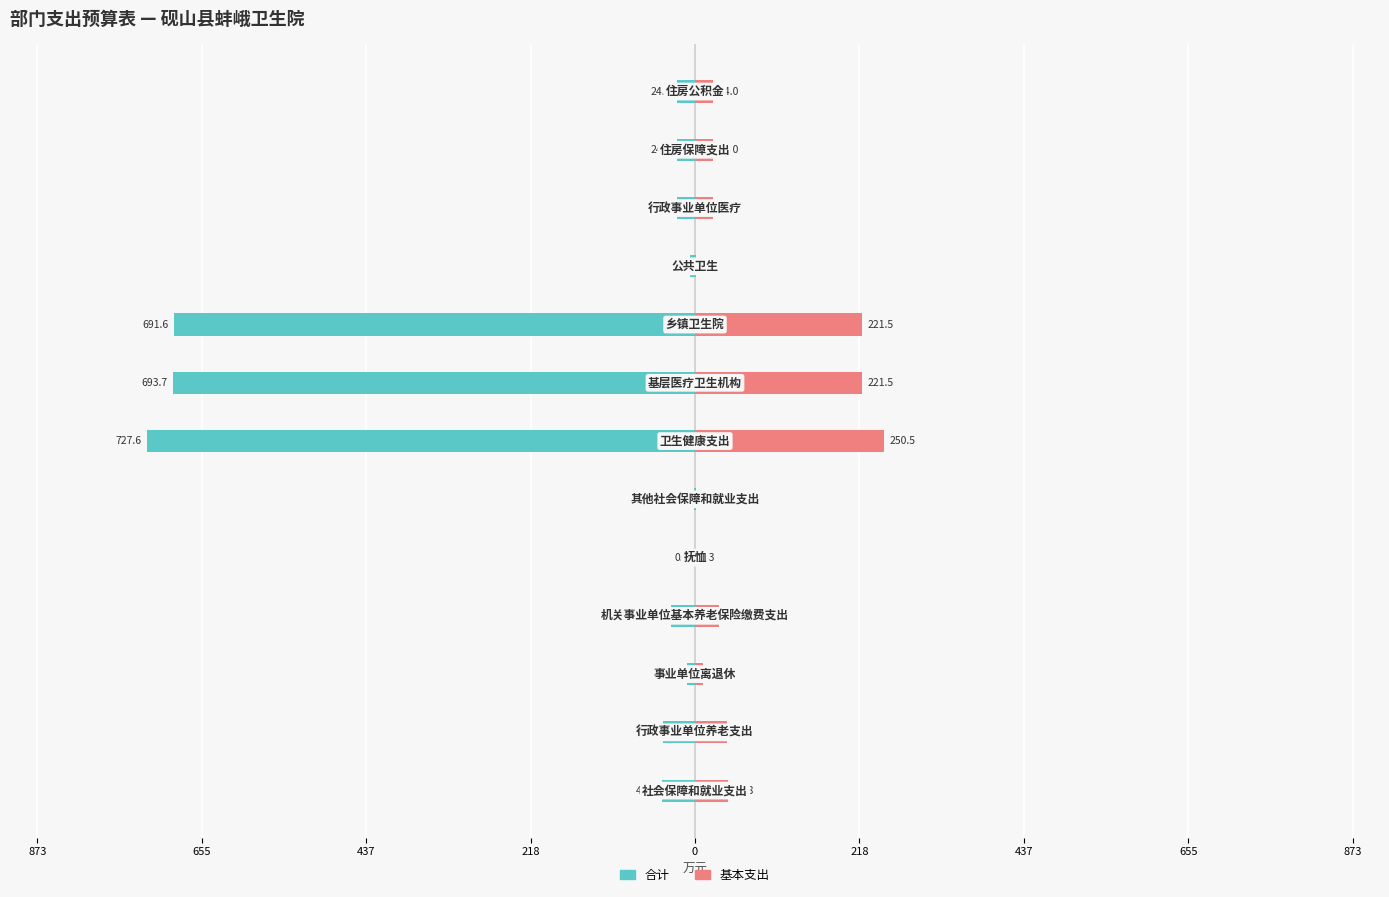

How many values in the 合计 series exceed -24?

4